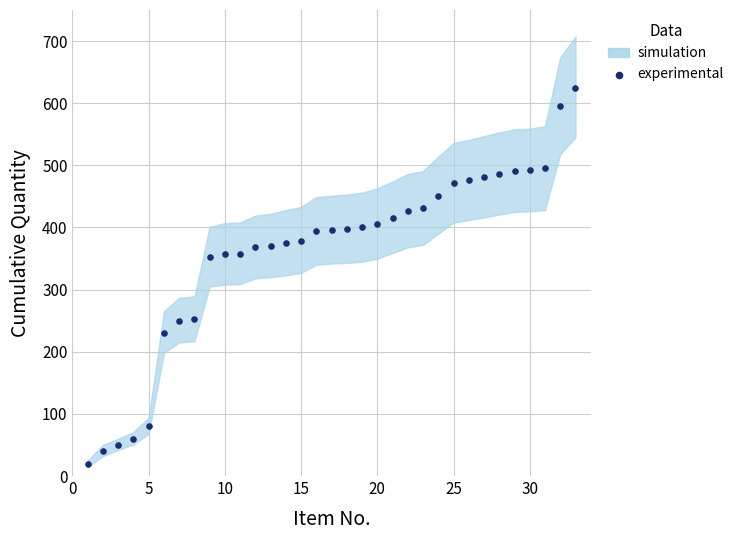

What is the range of Y values (max minus min)?

605